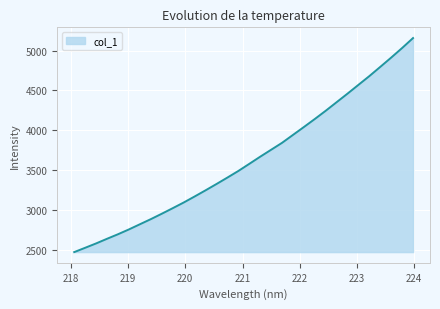

How many values are below 3577?

16